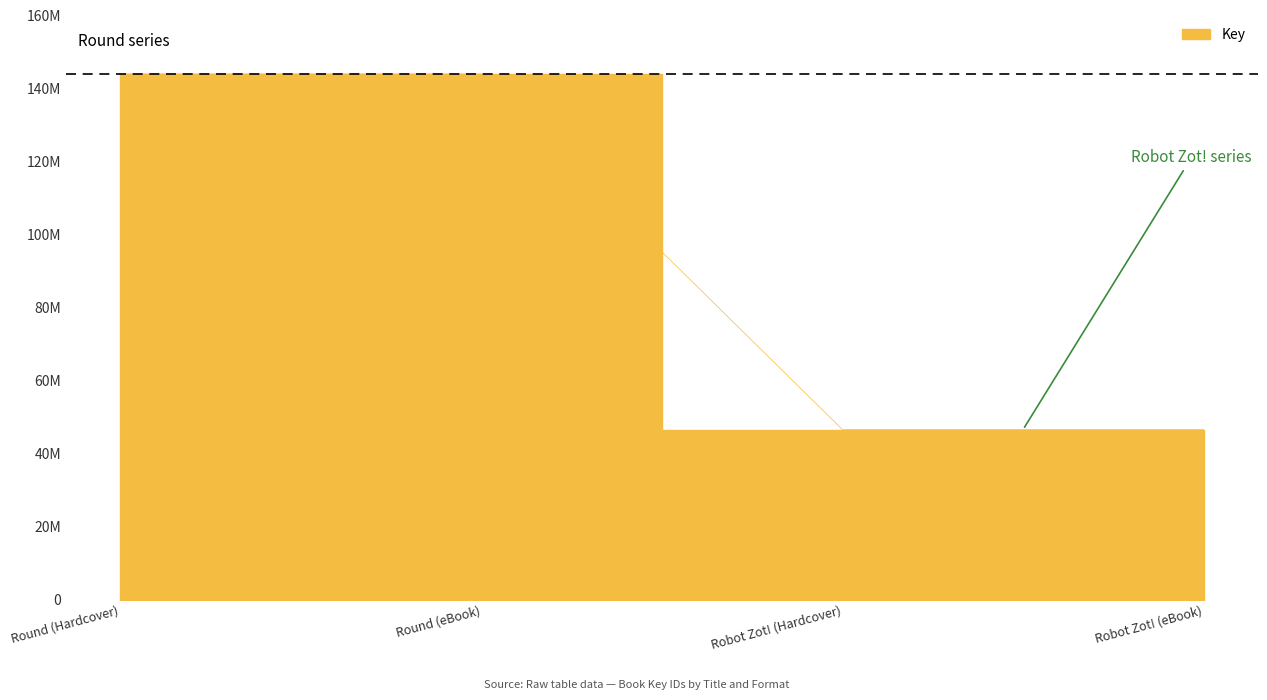

What is the value of the 4th point from the left?

46635124